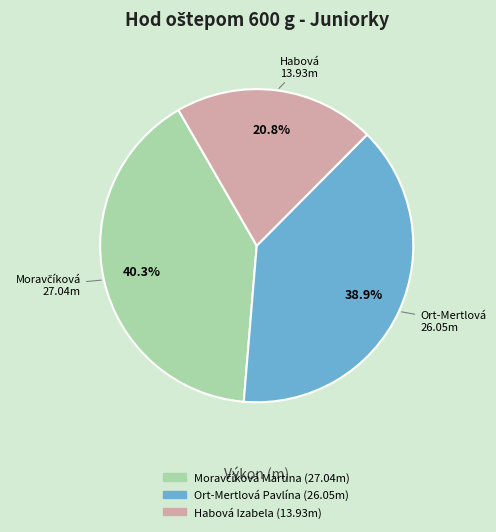

What percentage is the Ort-Mertlová Pavlína slice, to the nearest percent?

39%